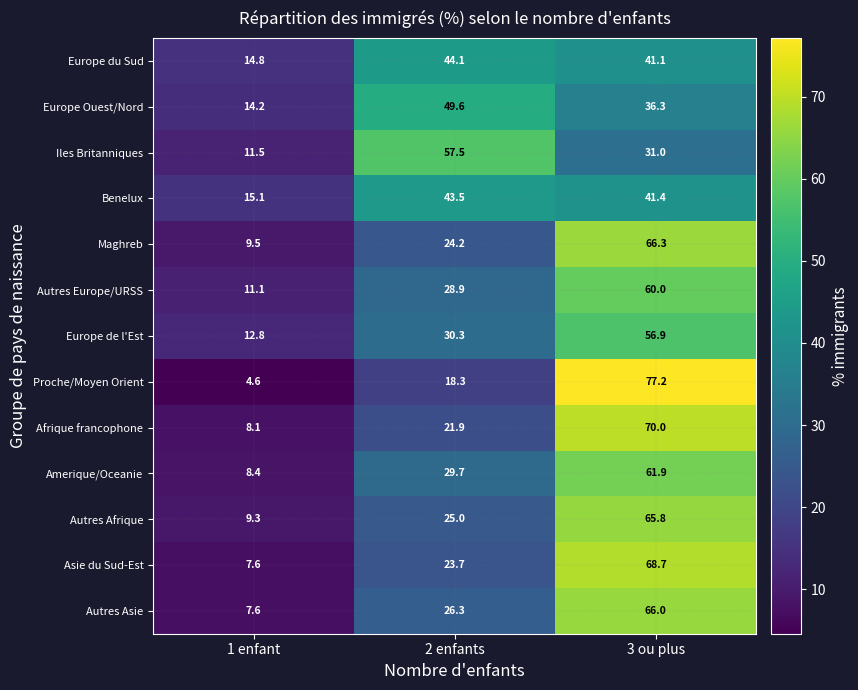

What is the difference between the Asie du Sud-Est values at 2 enfants and 3 ou plus?

45.0